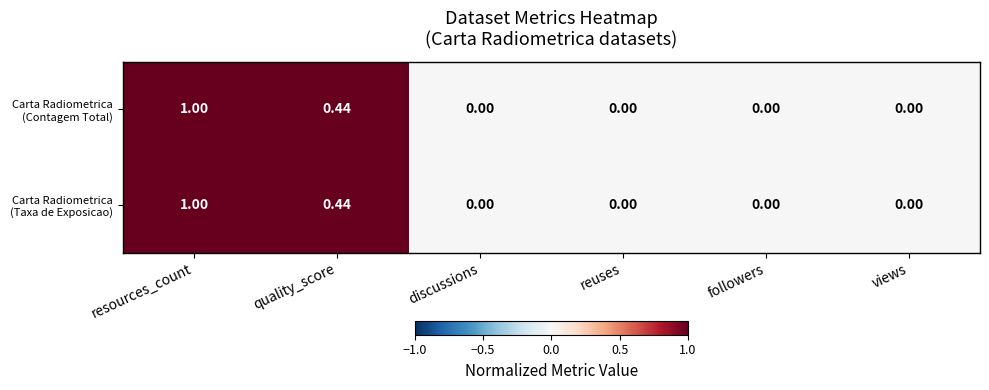

At which category is the sum across all series the highest?

resources_count